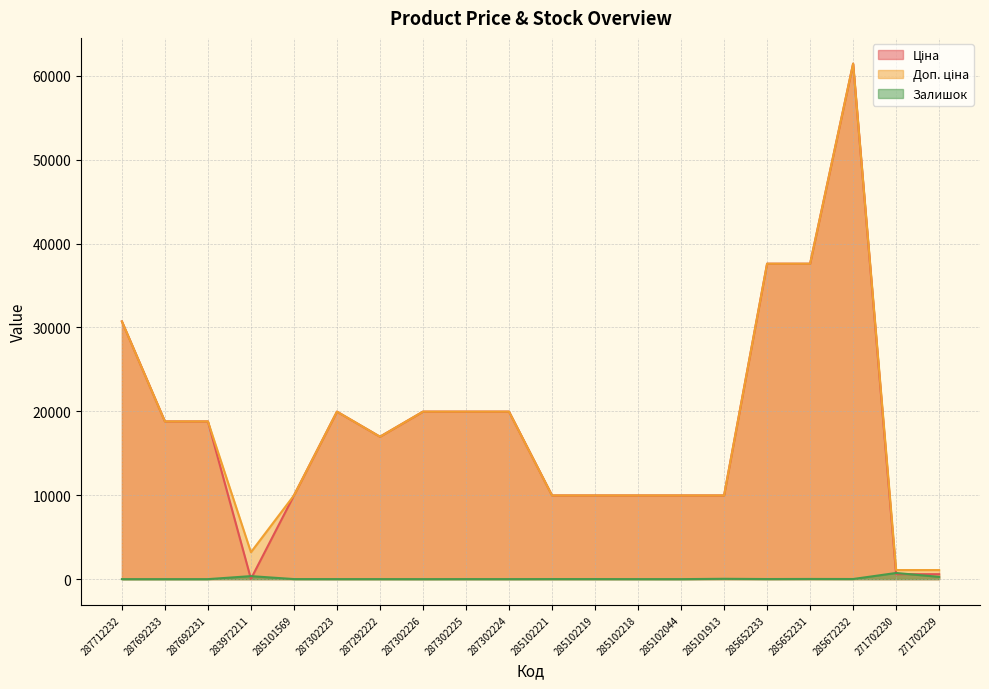

True or false: Ціна has more than 1 points higher than both neighbors.

True